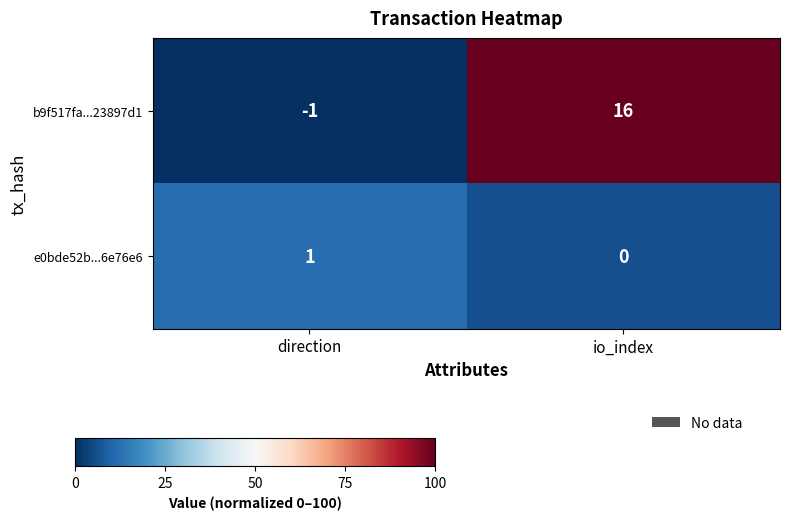

Which series has the largest total across all categories?

b9f517fa...23897d1